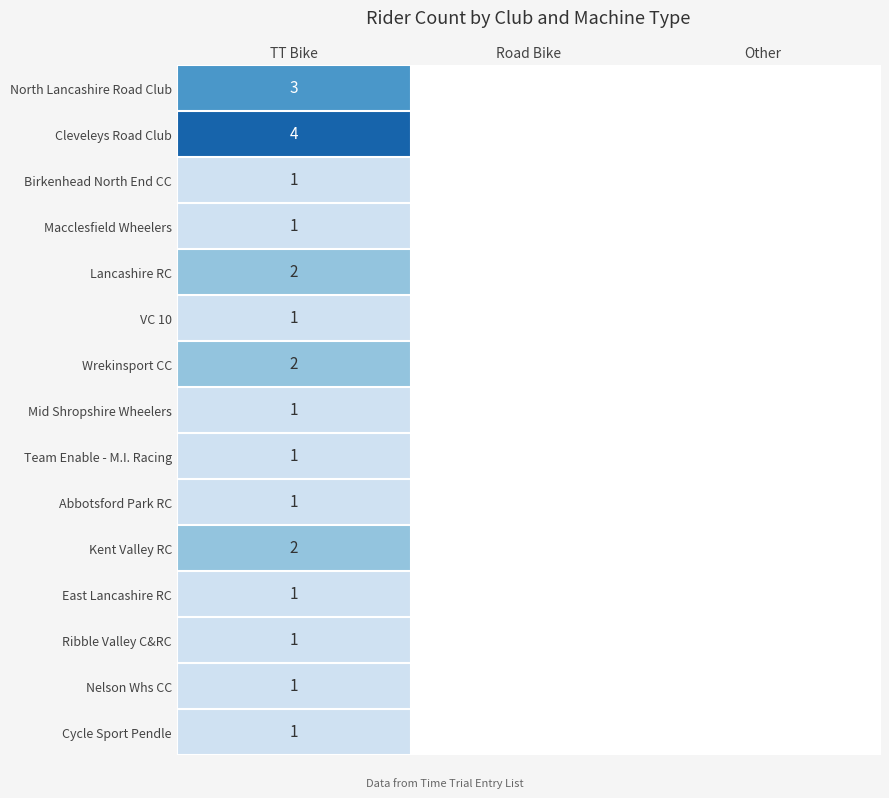

At which category does the chart reach its minimum across all series?

Road Bike